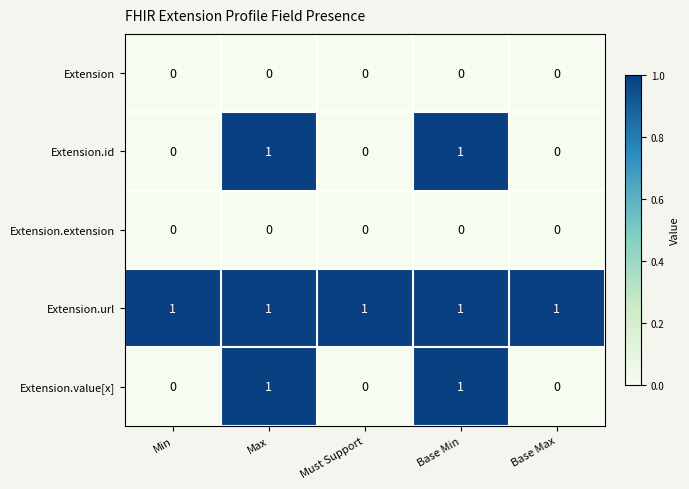

Is it true that Extension.extension equals 0 at Must Support?

True